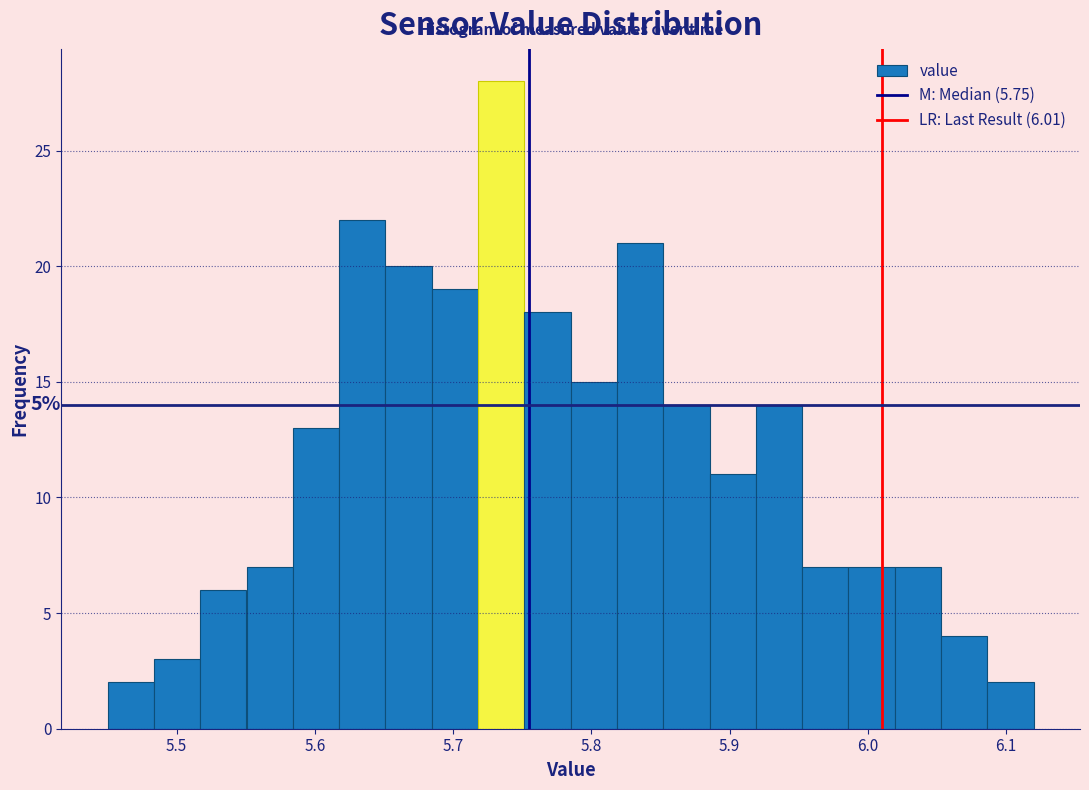

Around what value on the x-axis is the tallest bar? Give the approximate position of its centre, as read against the axis.

5.73